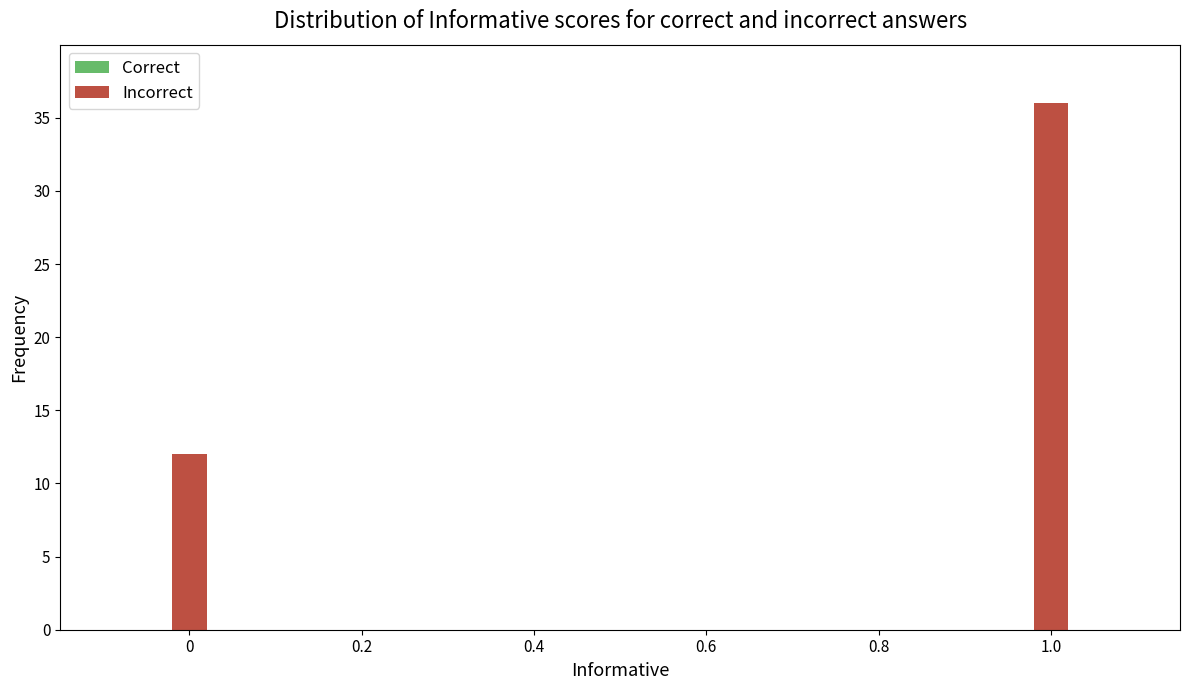

True or false: the data shows 55 at 1.0.

False